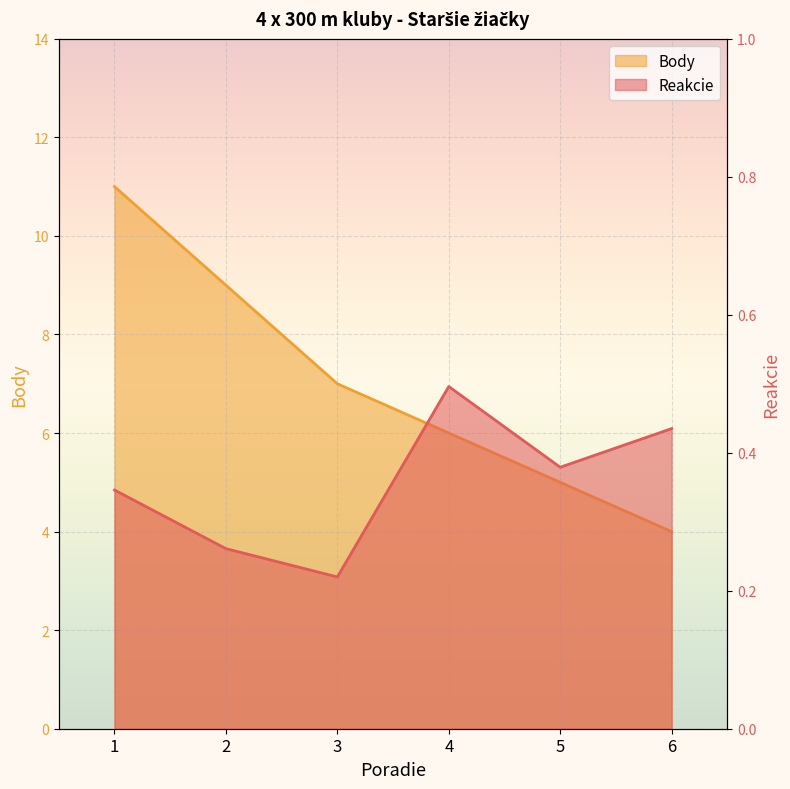

Rank the series by their average value, from highest to lowest.

Body, Reakcie